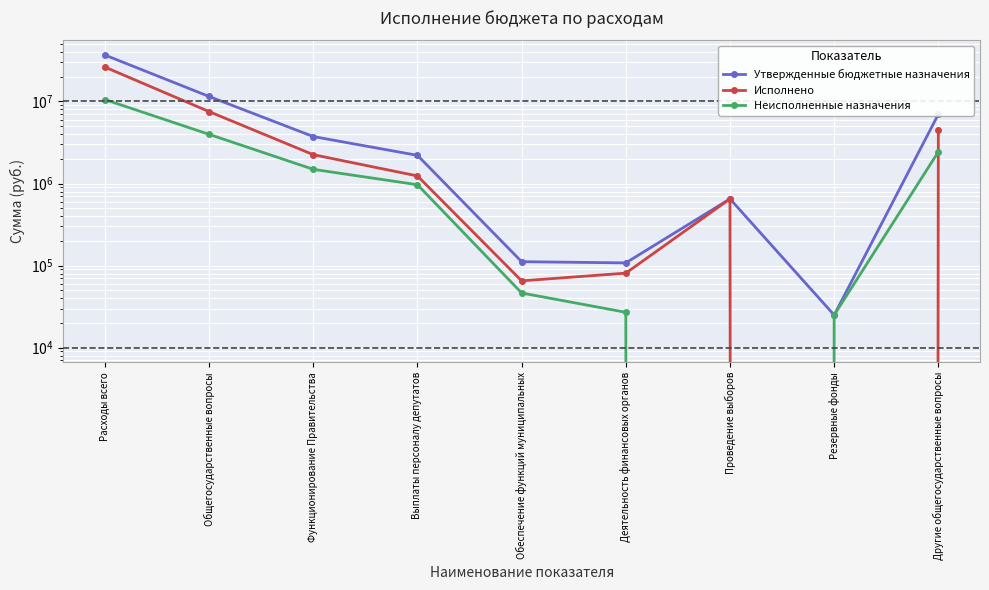

The Исполнено series shows 7528908.9 at Общегосударственные вопросы. True or false?

True